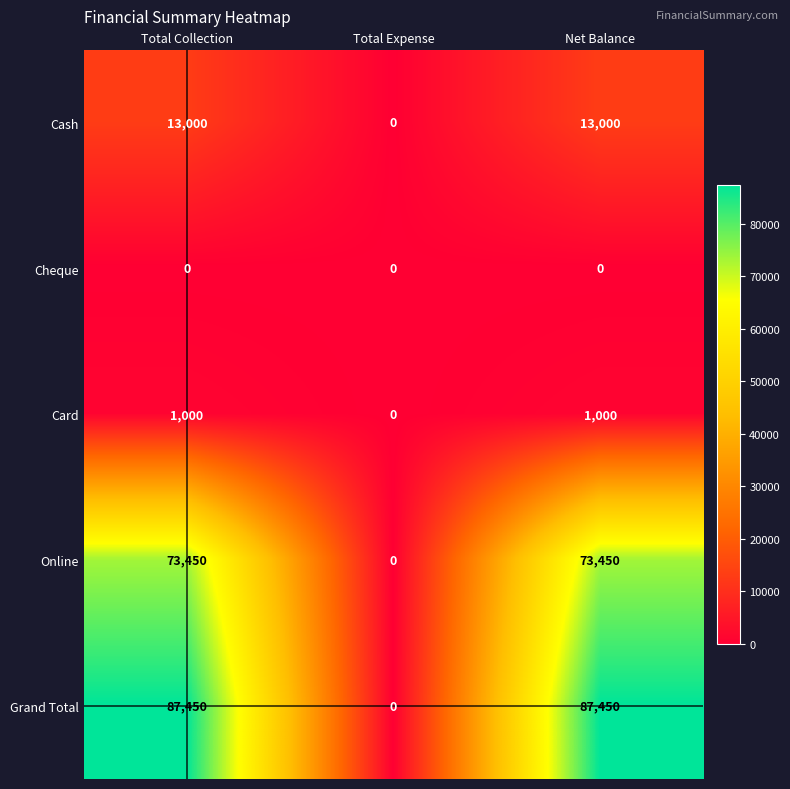

Count the Cash values in the range 0 to 13000.

3